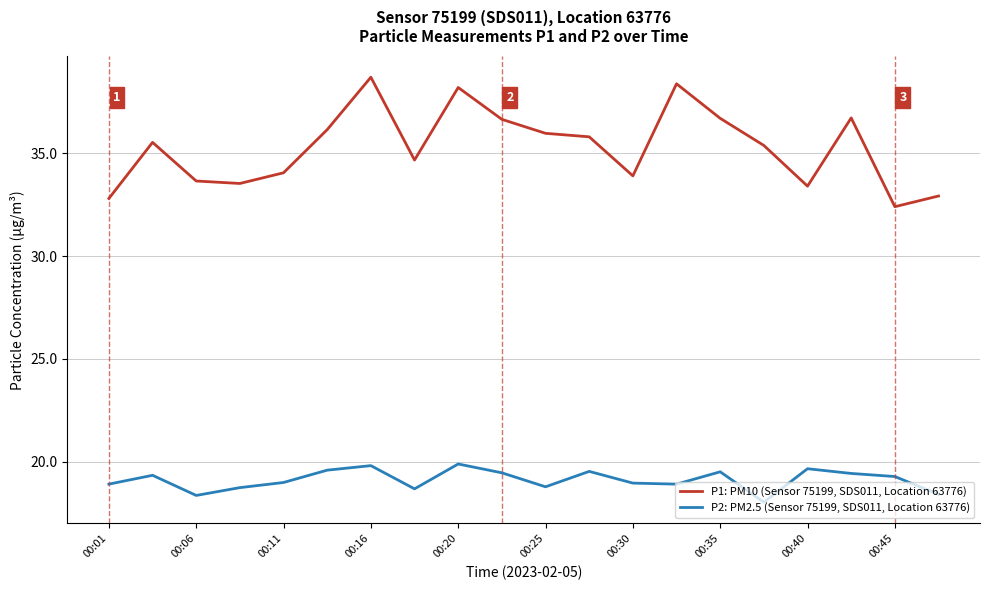

How many lines are shown in the chart?

2